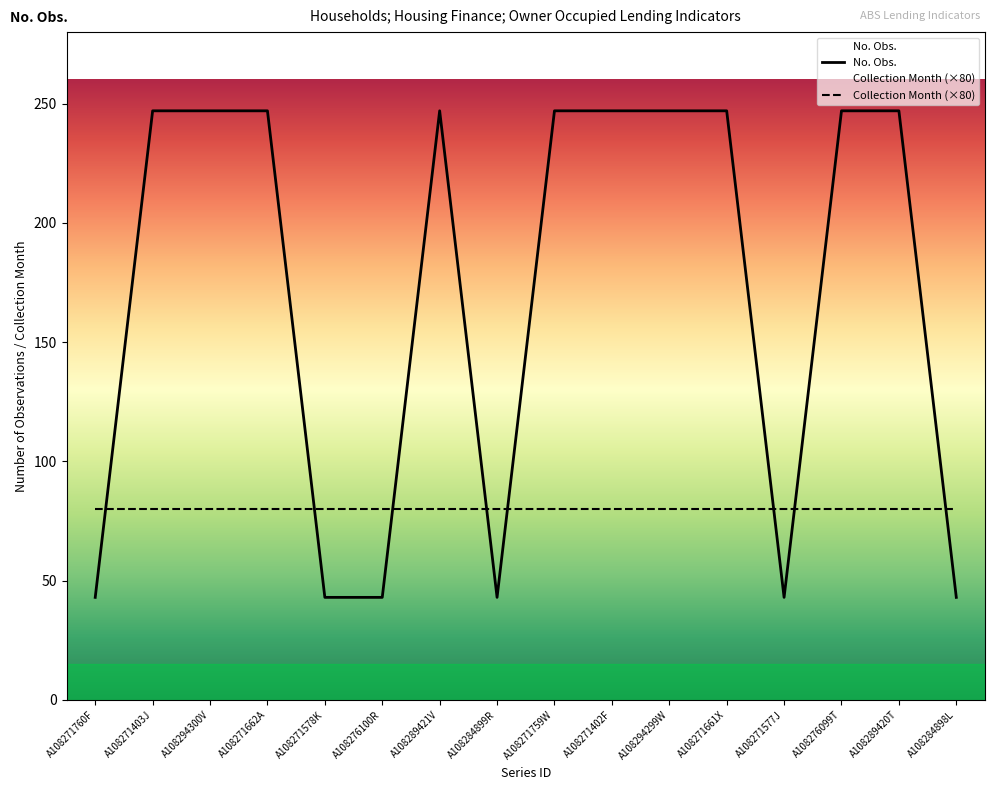

List the labels in order of value, smallest first.

A108271760F, A108271578K, A108276100R, A108284899R, A108271577J, A108284898L, A108271403J, A108294300V, A108271662A, A108289421V, A108271759W, A108271402F, A108294299W, A108271661X, A108276099T, A108289420T